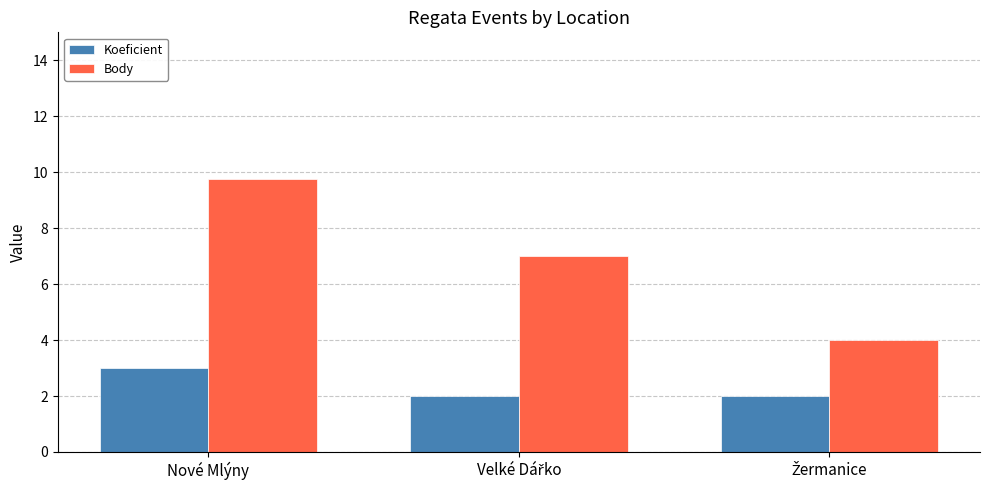

List the series in order of their peak value, highest first.

Body, Koeficient